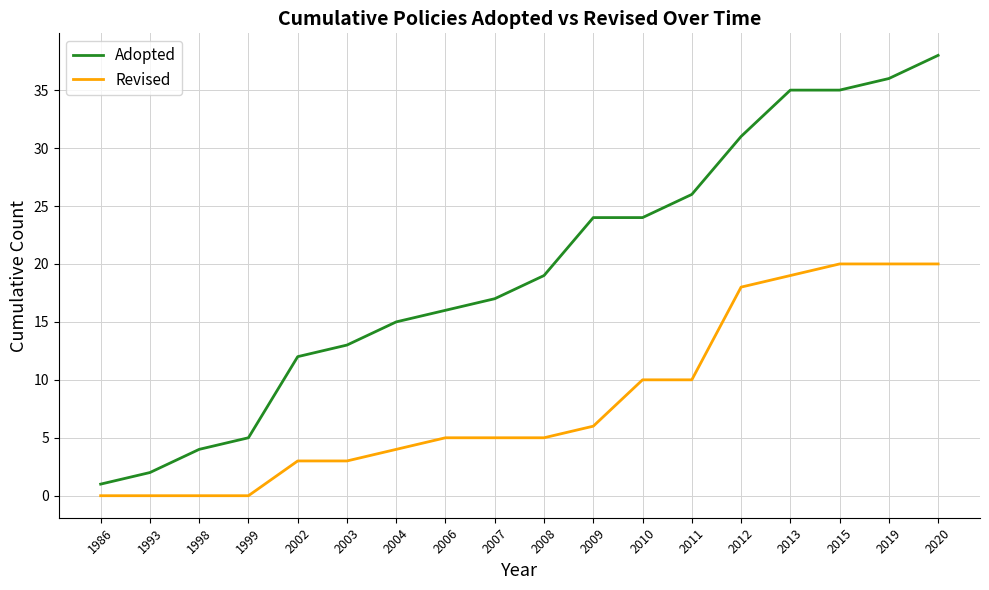

Which series has the widest spread of values?

Adopted